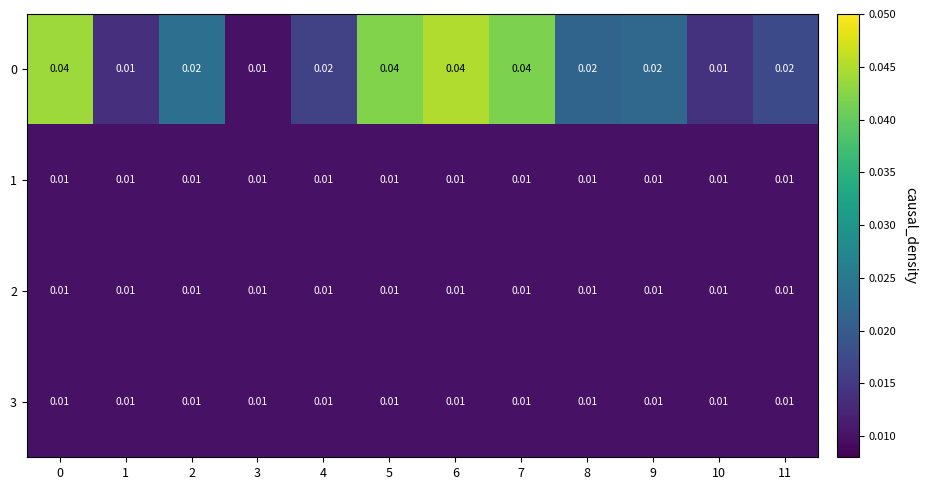

What is the total value across all series at 2?

0.1